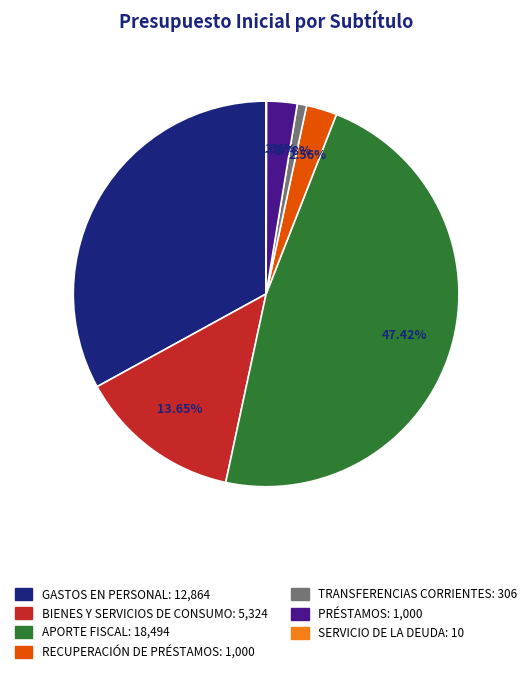

The GASTOS EN PERSONAL slice represents 33% of the pie. True or false?

True